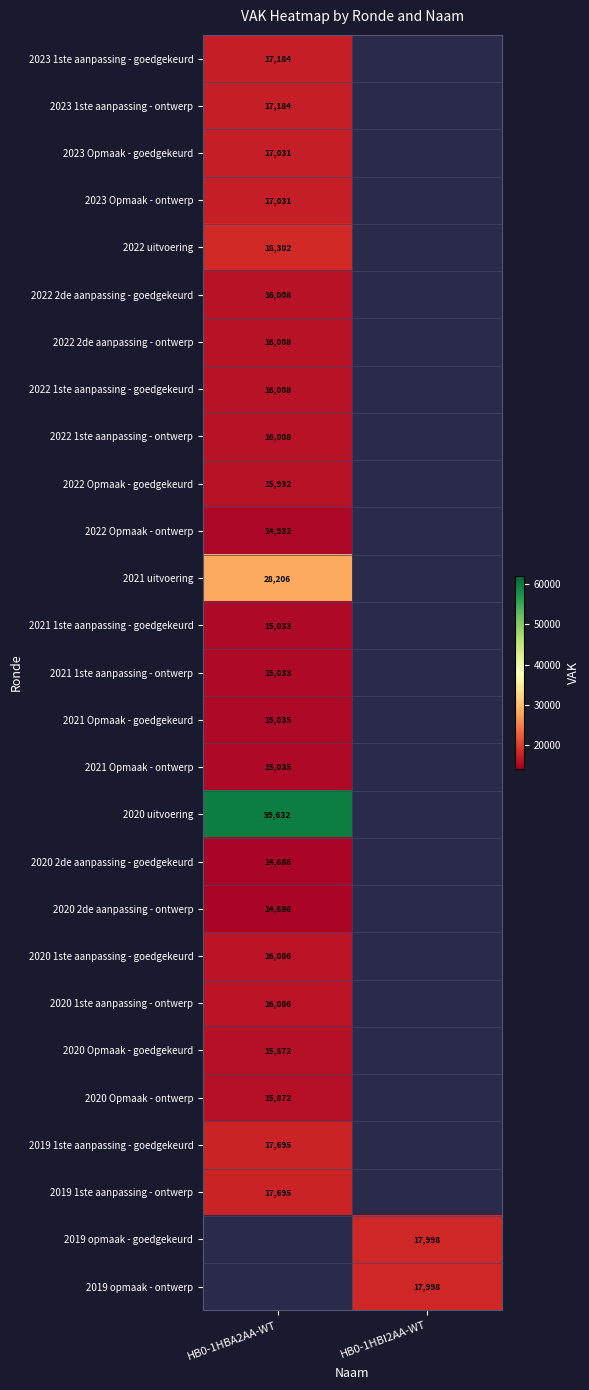

The 2022 uitvoering series shows 18302 at HB0-1HBA2AA-WT. True or false?

True